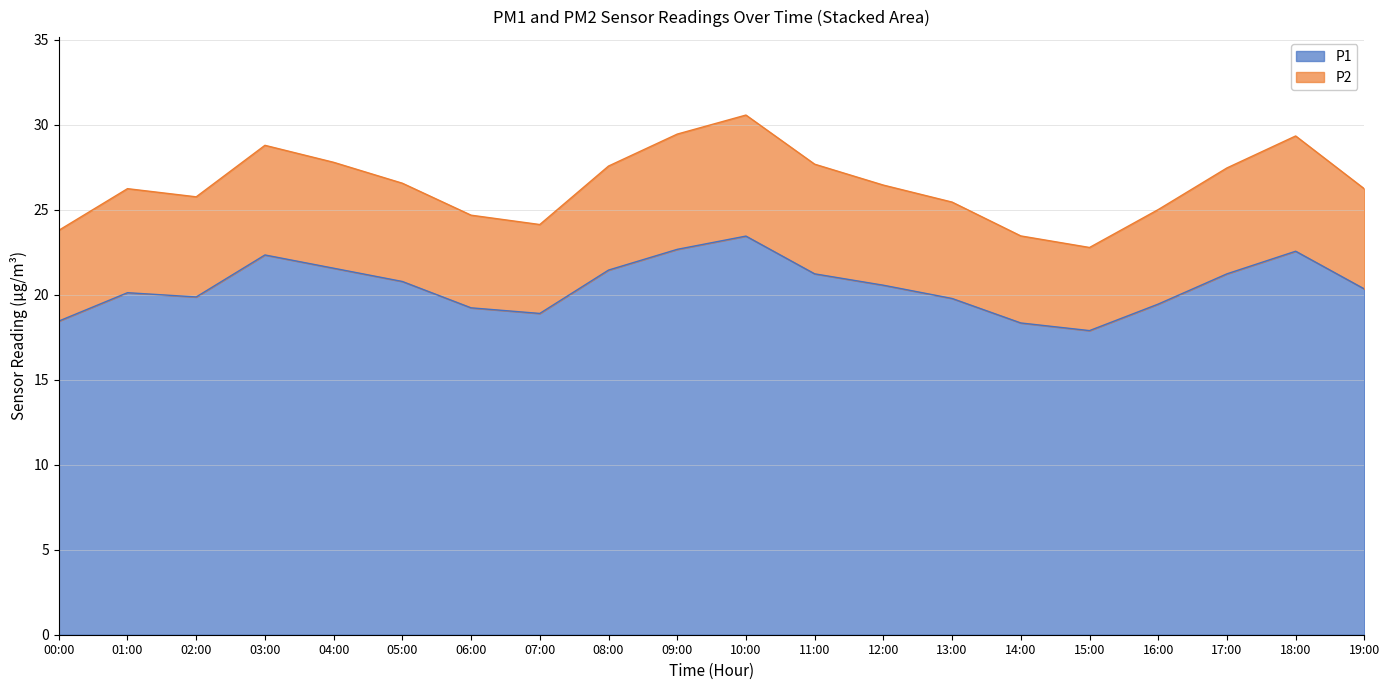

At which label does P2 reach its minimum?

15:00